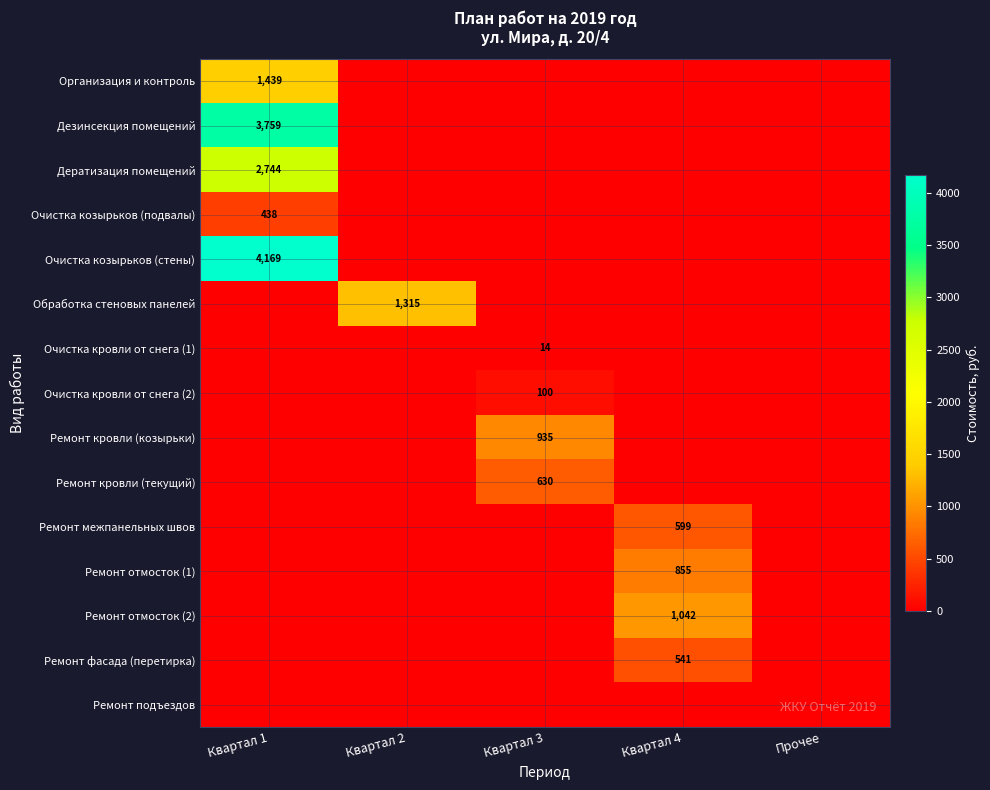

The value of Ремонт кровли (козырьки) at Квартал 3 is 935. True or false?

True